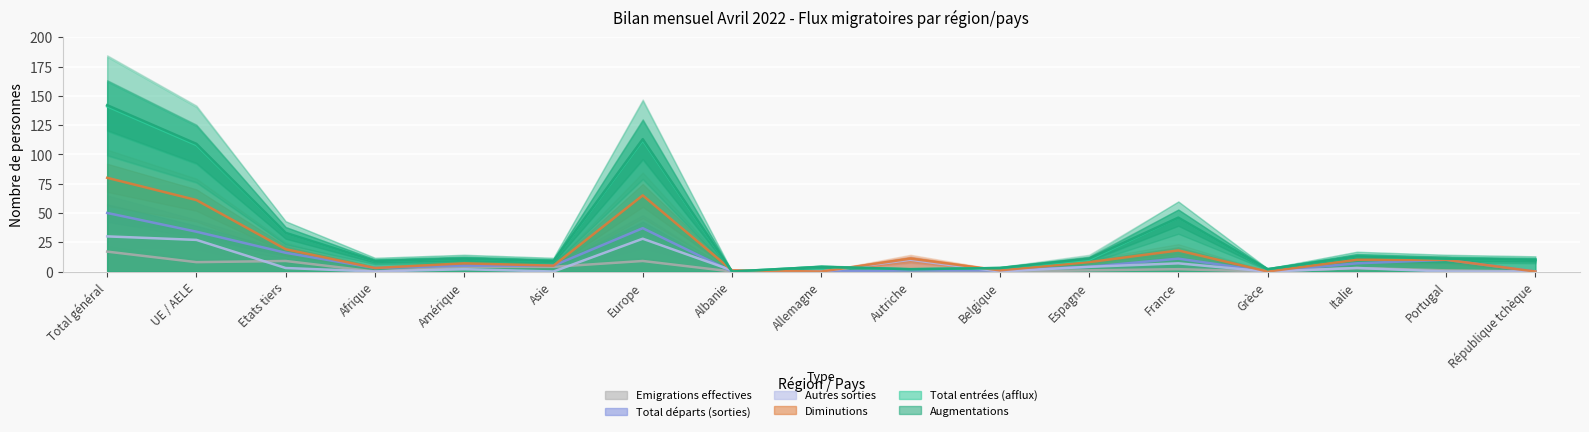

At which category does Augmentations reach its first local peak?

Amérique